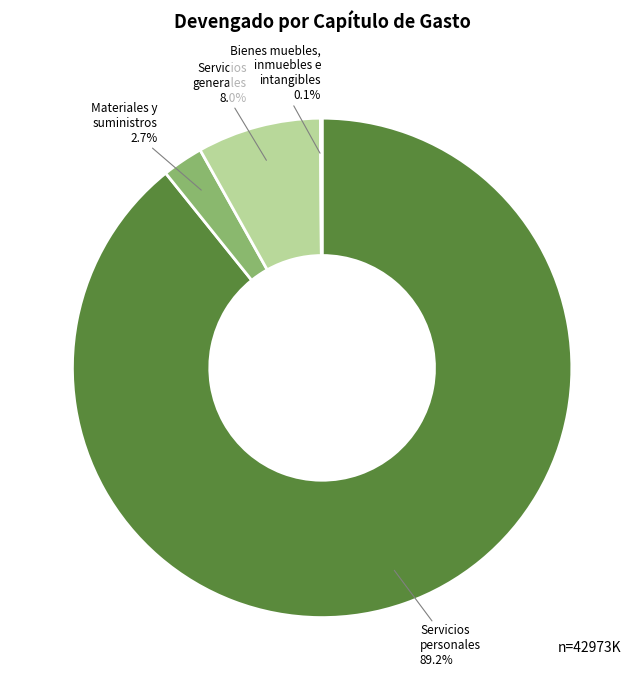

Is there any slice that represents more than half of the pie?

Yes